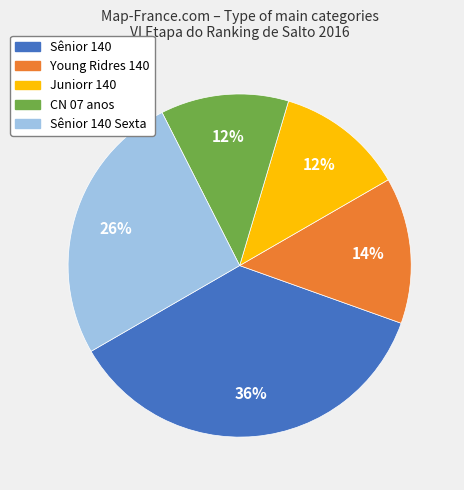

To the nearest percent, what is the average slice percentage?

20%